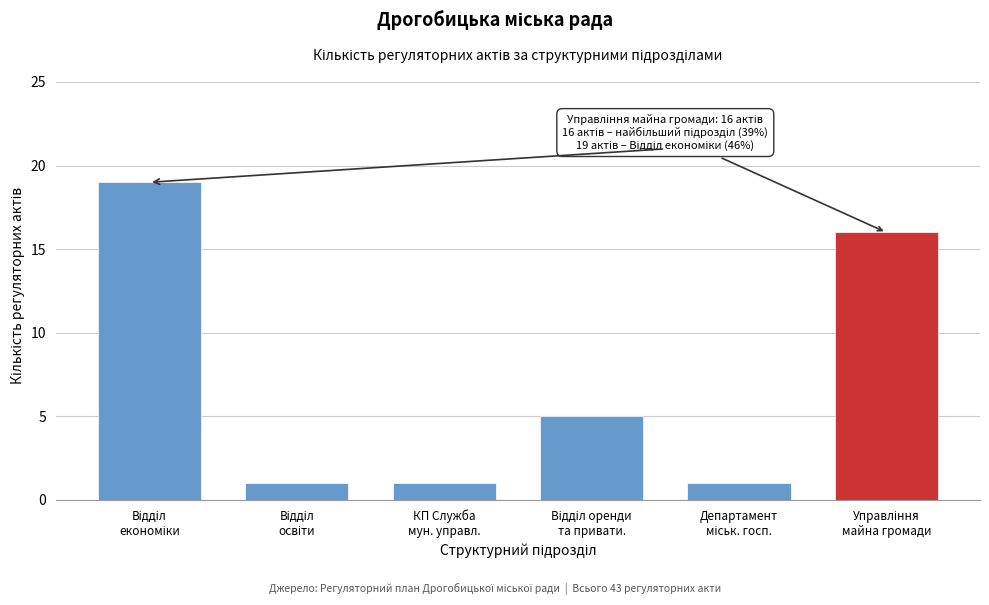

Reading right to left, transcribe all the data shown in this chart.

16	1	5	1	1	19